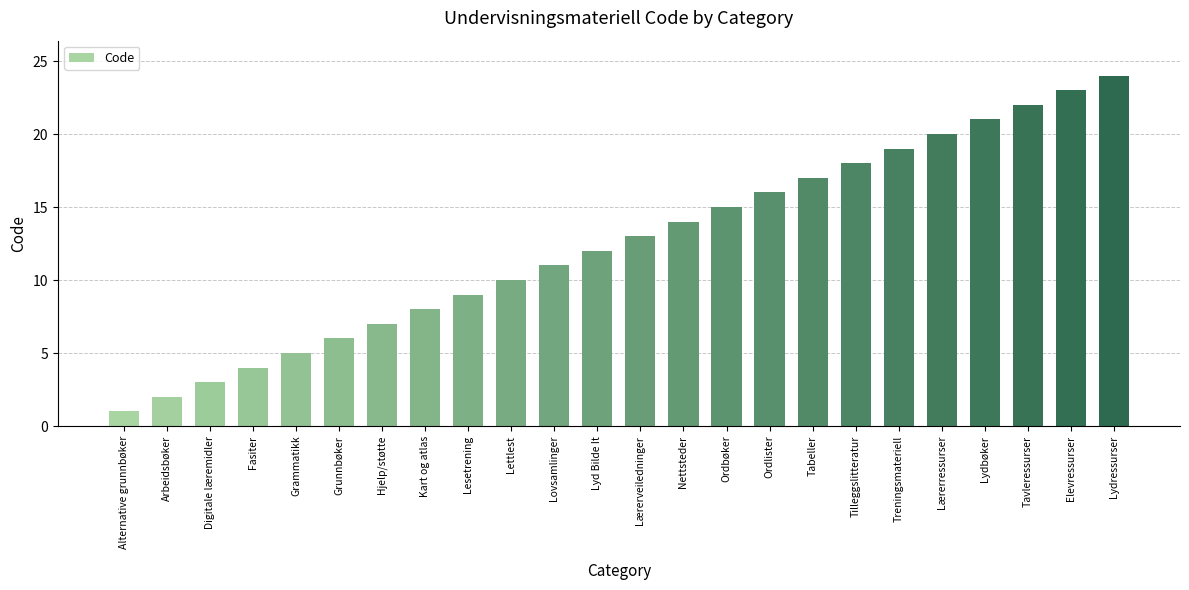

What is the label of the 9th bar from the right?

Ordlister